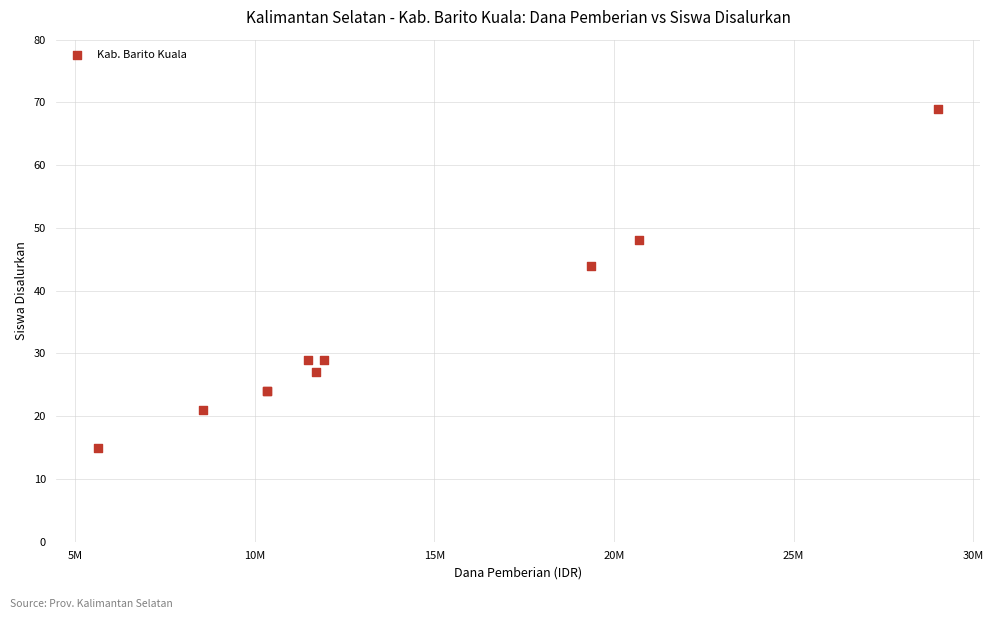

What Y value in the scatter plot is closest to 42?

44